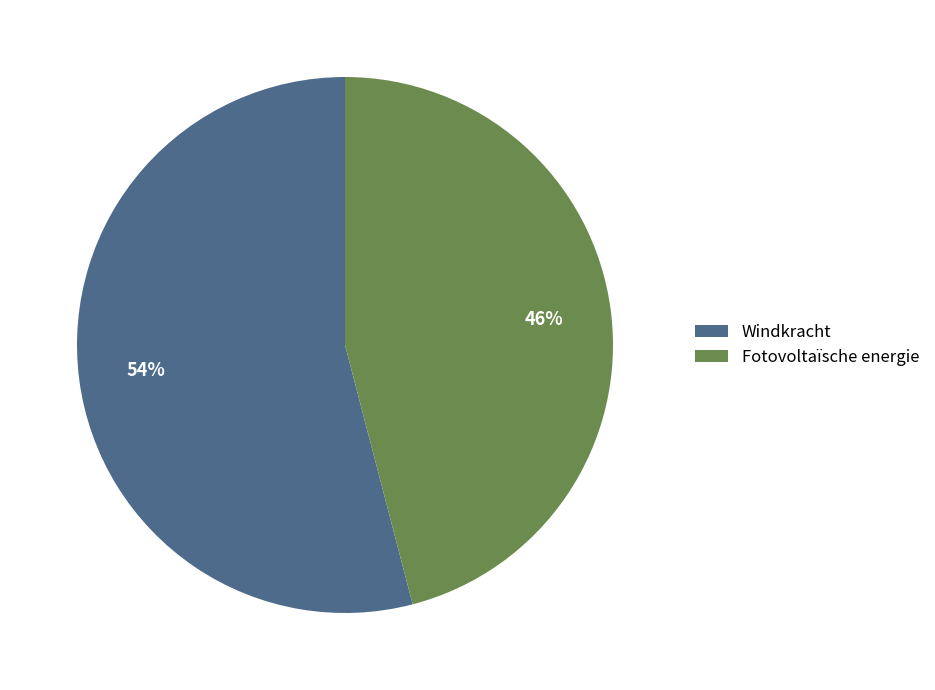

Which slice is the largest?

Windkracht